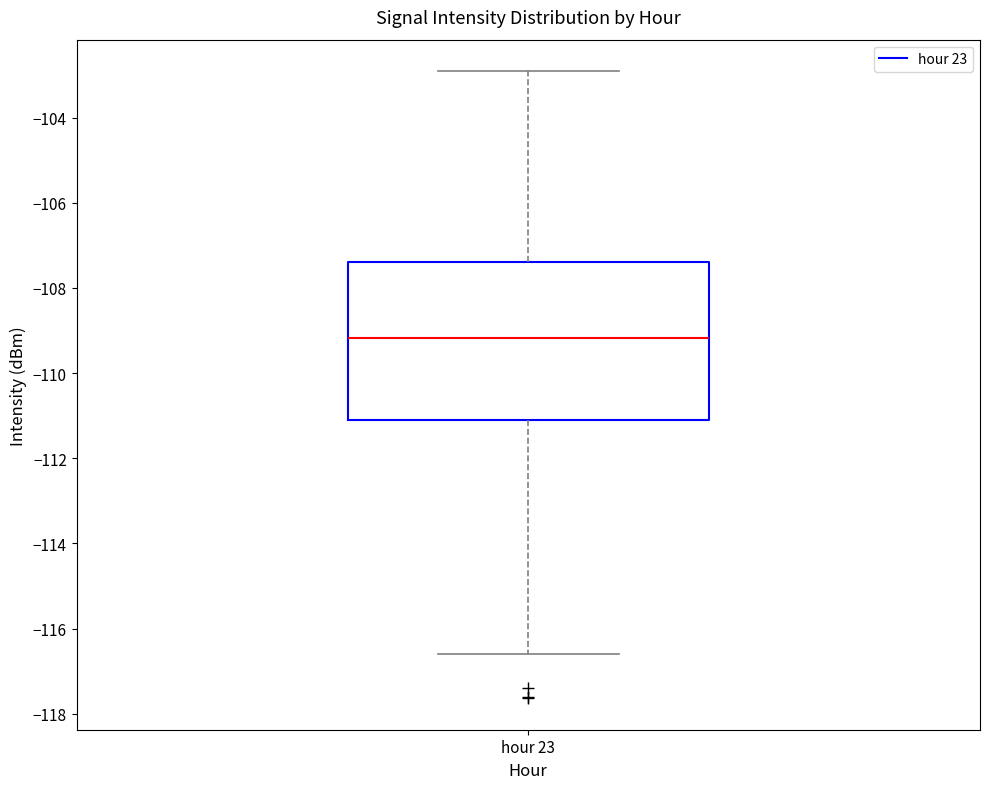

Read this box plot against the y-axis: the position of the median line, the range covered by the box, and the ends of both whiskers. The values are not printed on the chart, so give them approximately, as read against the axis.

median -109.2, box -111.2 to -107.4, whiskers -116.6 to -103.0